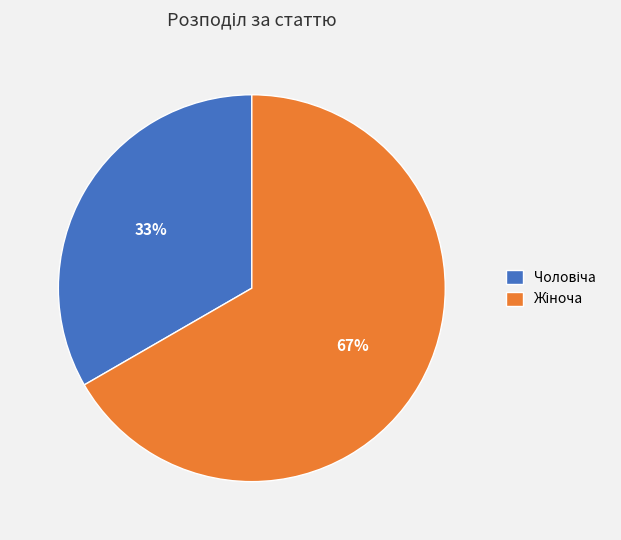

To the nearest percent, what is the average slice percentage?

50%